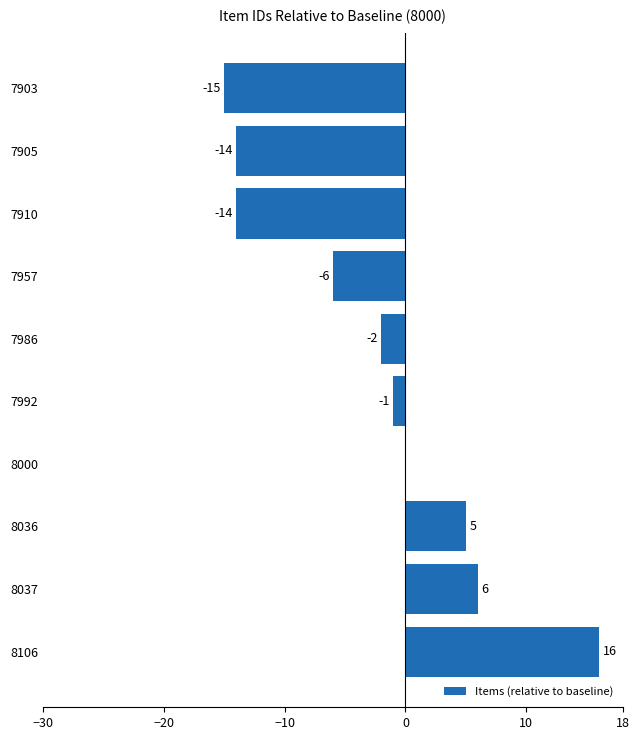

Approximately how many times larger is the value at 8036 compared to 8037?

0.8